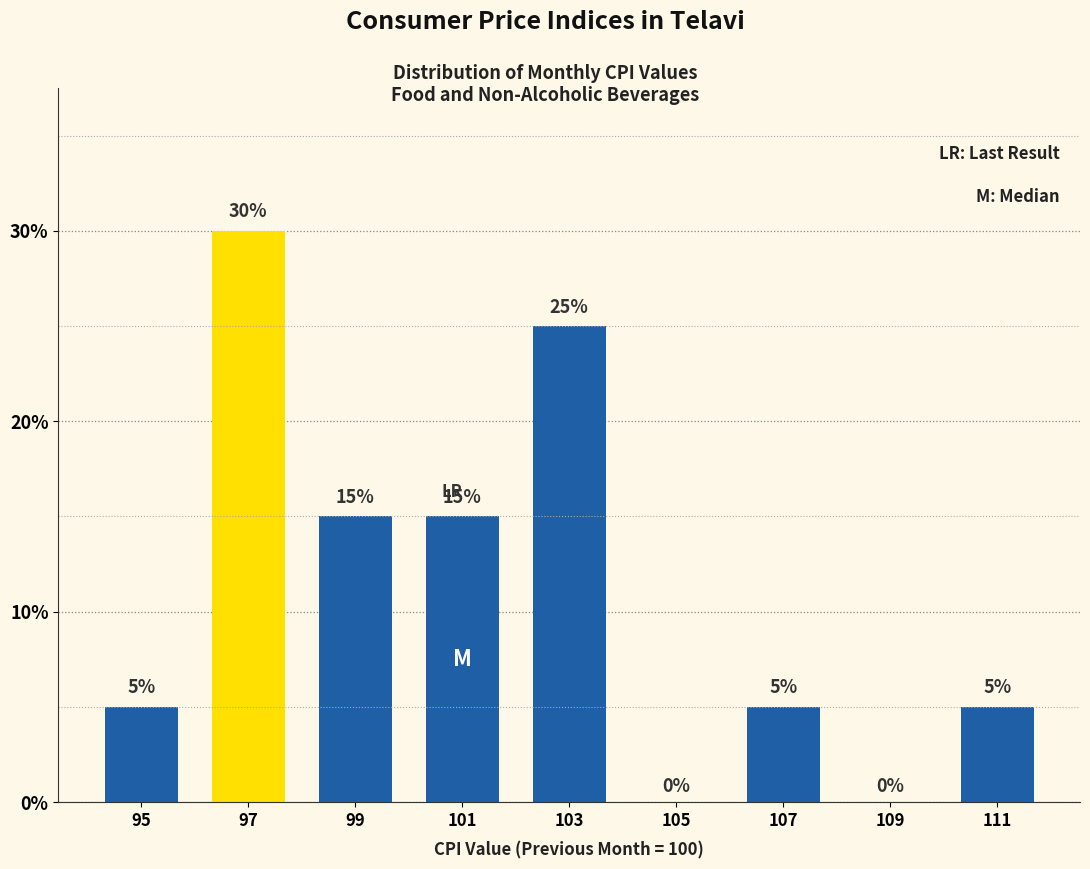

Reading left to right, list every bar in this chart as the range it spans on the x-axis followed by its height.

94 to 96: 5
96 to 98: 30
98 to 100: 15
100 to 102: 15
102 to 104: 25
104 to 106: 0
106 to 108: 5
108 to 110: 0
110 to 112: 5